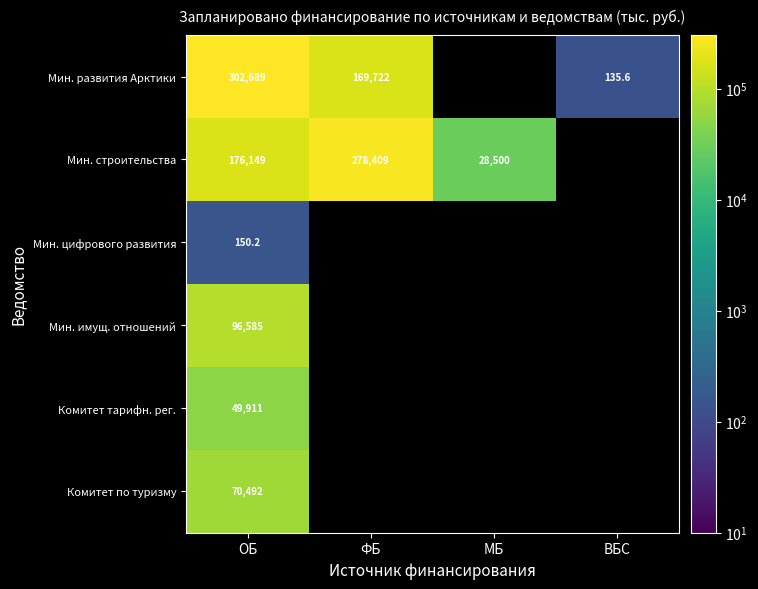

The value of Комитет тарифн. рег. at ОБ is 49911.0. True or false?

True